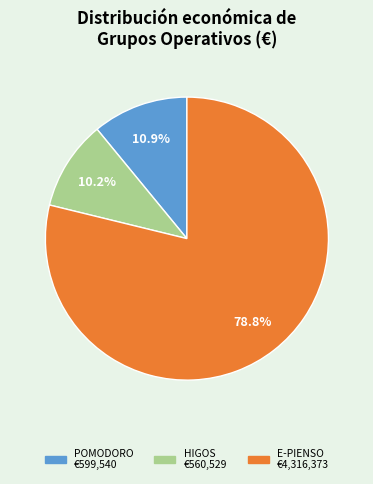

Approximately how many times larger is the value at E-PIENSO €4,316,373 compared to HIGOS €560,529?

7.7